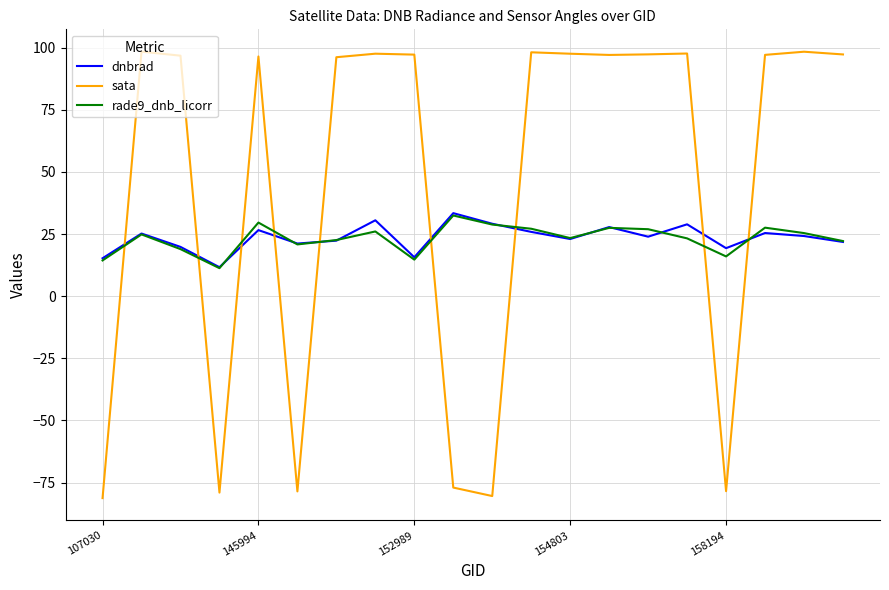

What is the average value of the rade9_dnb_licorr series?

23.2